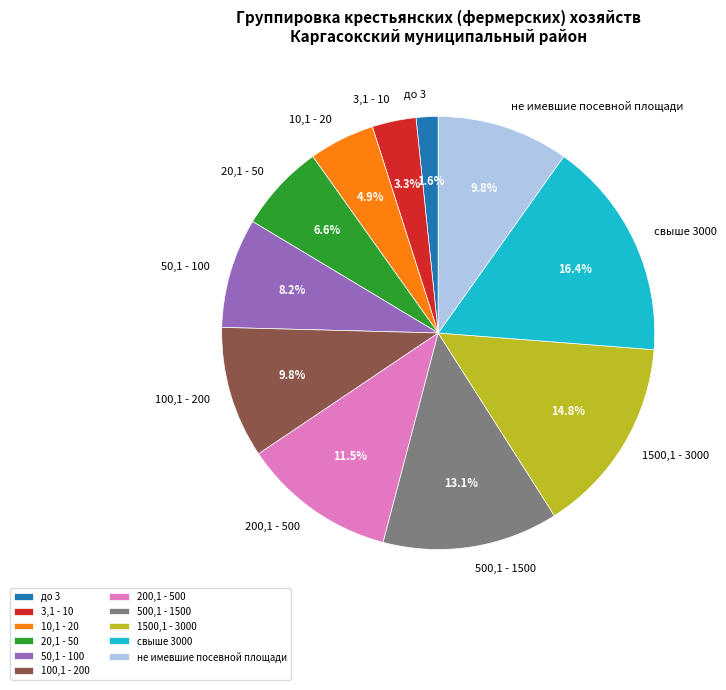

How many slices are in this pie chart?

11